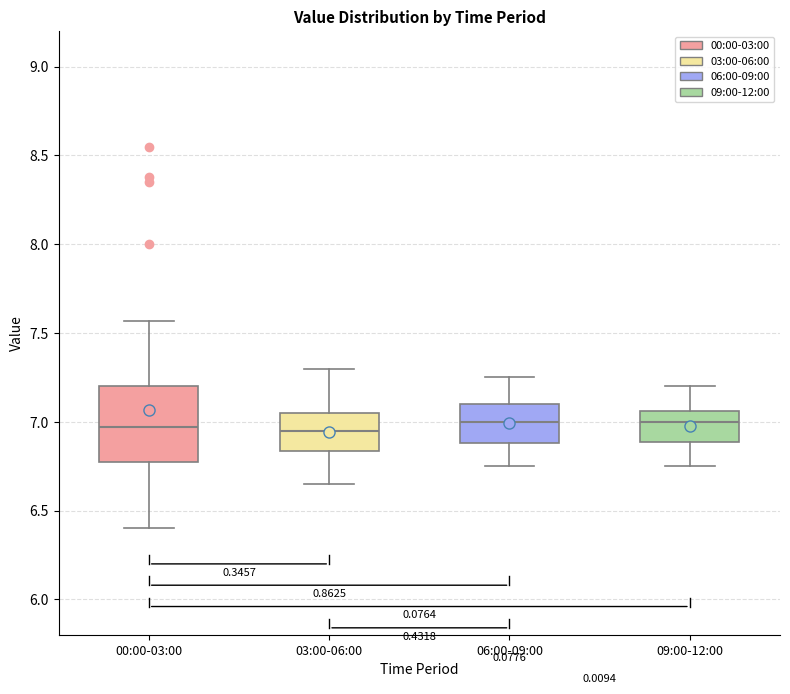

Reading left to right, transcribe this box plot: for each box, give where its median line is, the range the box spans, and where its two whiskers end, as read against the y-axis. The values are not printed on the chart, so give them approximately, as read against the axis.

00:00-03:00: median 6.95, box 6.75 to 7.20, whiskers 6.40 to 7.55
03:00-06:00: median 6.95, box 6.85 to 7.05, whiskers 6.65 to 7.30
06:00-09:00: median 7.00, box 6.90 to 7.10, whiskers 6.75 to 7.25
09:00-12:00: median 7.00, box 6.90 to 7.05, whiskers 6.75 to 7.20